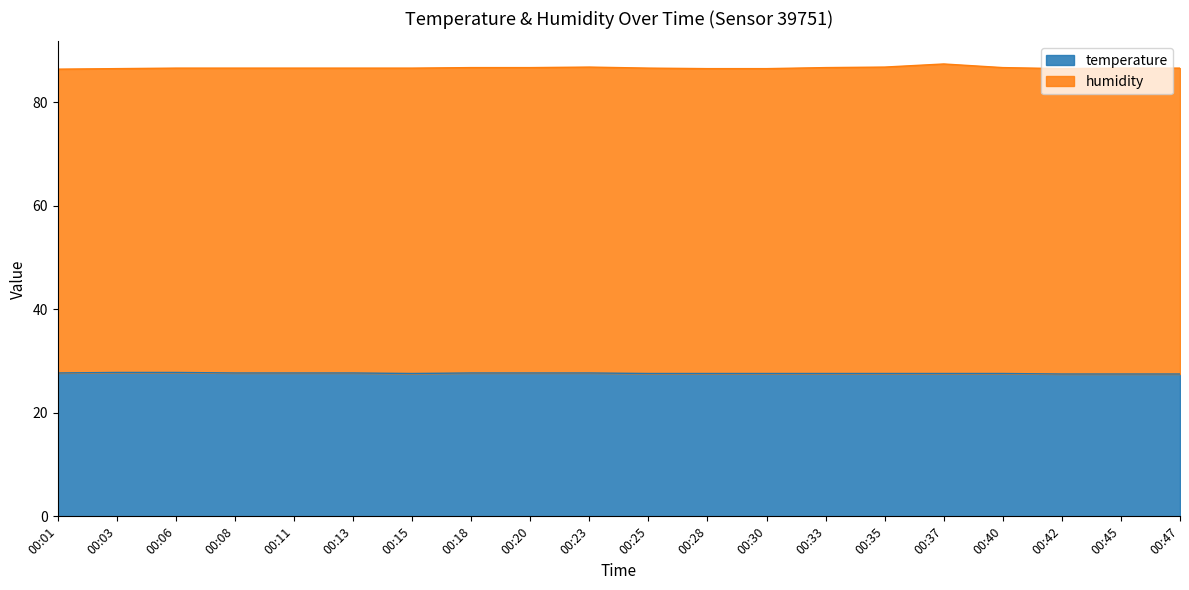

Does the chart have visible grid lines?

No